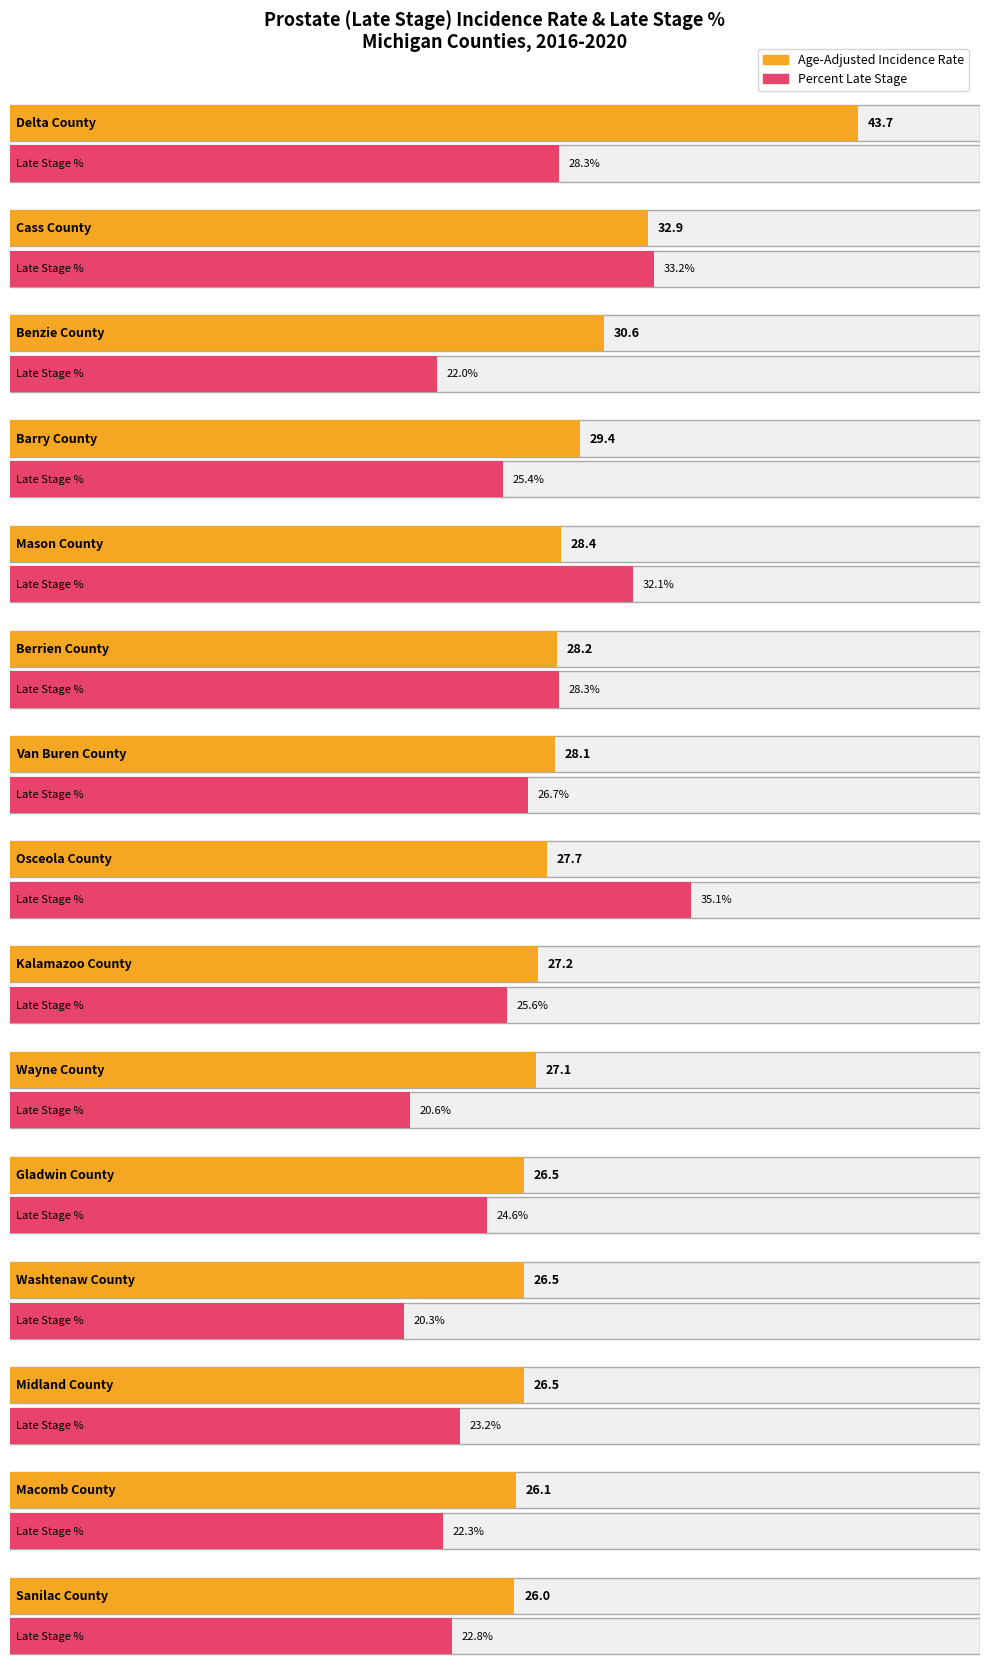

Reading right to left, transcribe all the data shown in this chart.

Sanilac County=26.0	Macomb County=26.1	Midland County=26.5	Washtenaw County=26.5	Gladwin County=26.5	Wayne County=27.1	Kalamazoo County=27.2	Osceola County=27.7	Van Buren County=28.1	Berrien County=28.2	Mason County=28.4	Barry County=29.4	Benzie County=30.6	Cass County=32.9	Delta County=43.7